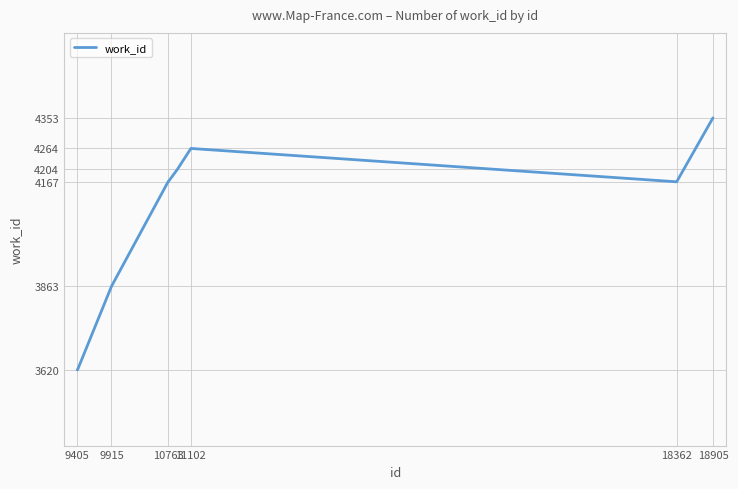

What is the smallest value displayed?

3620